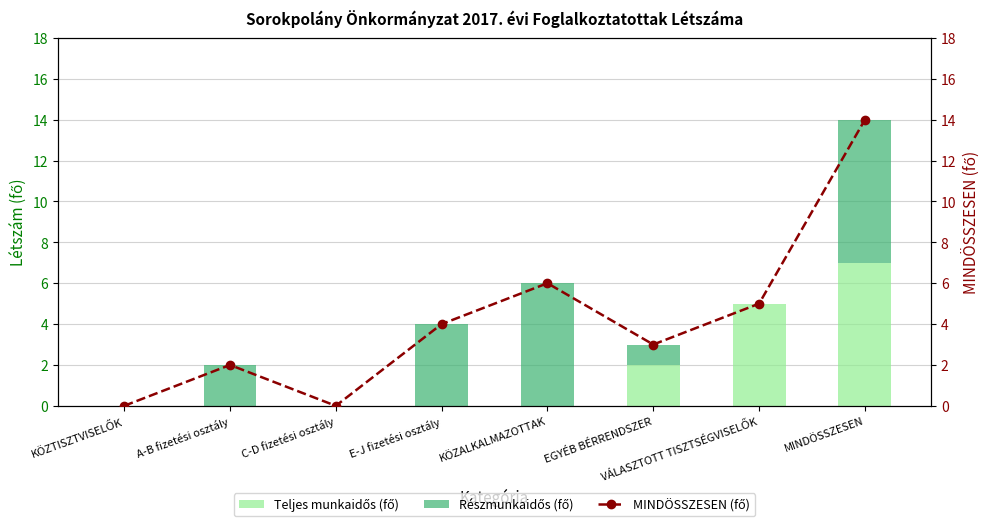

At how many categories does at least one series exceed 10?

1